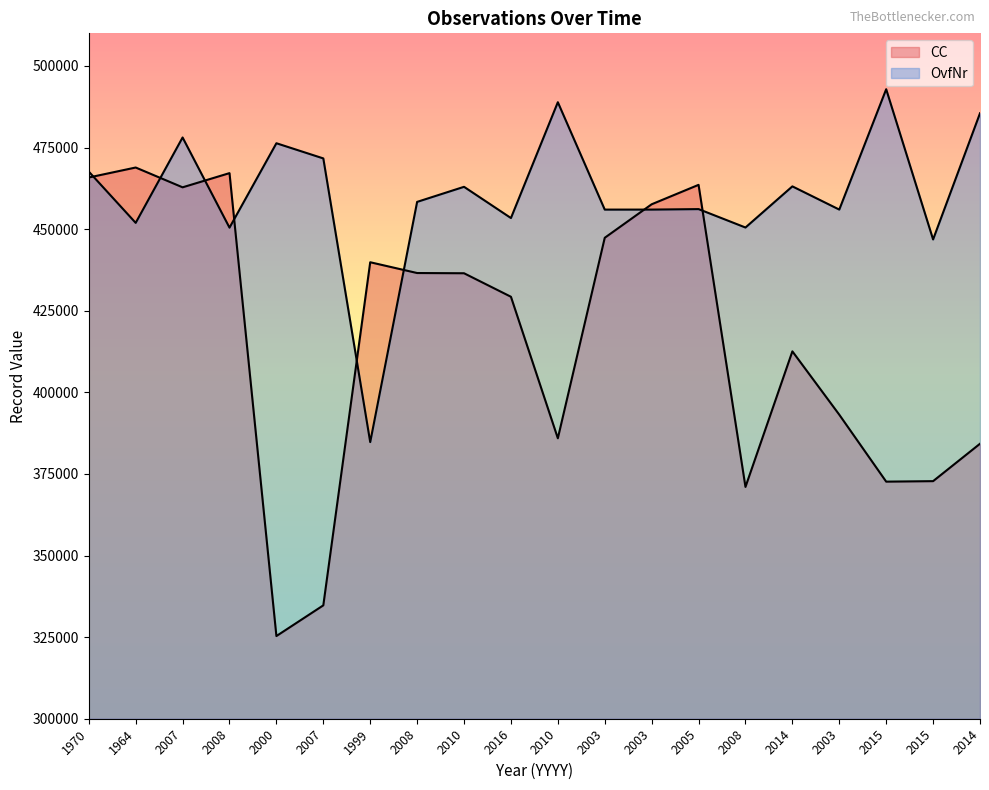

Where is the first local maximum for CC?

1964